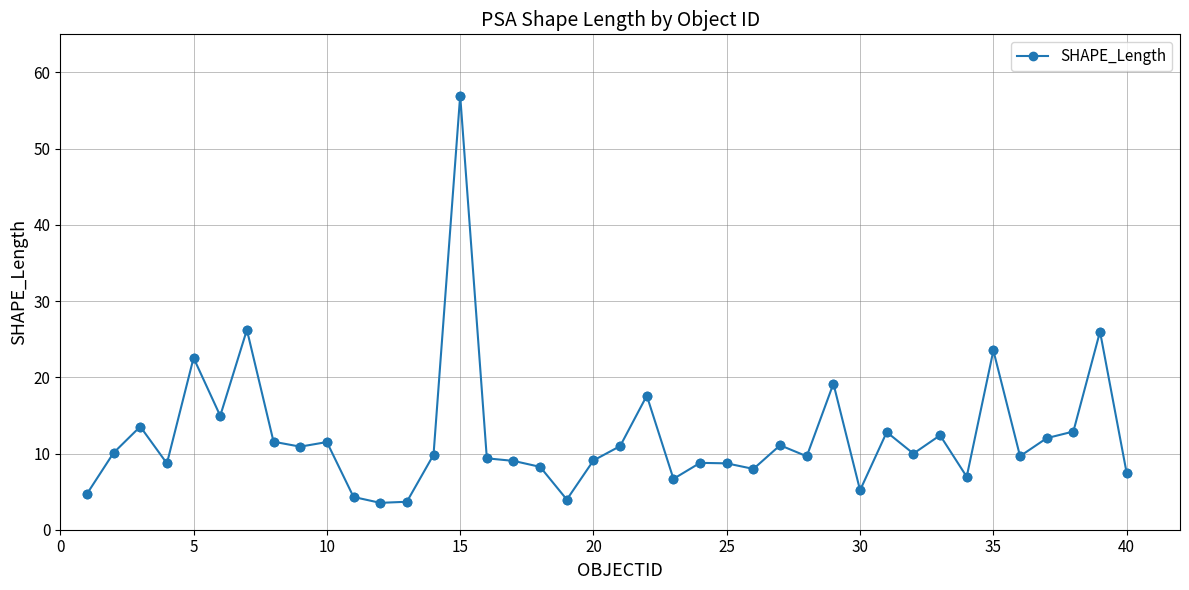

What is the value of the 40th point from the left?

7.4